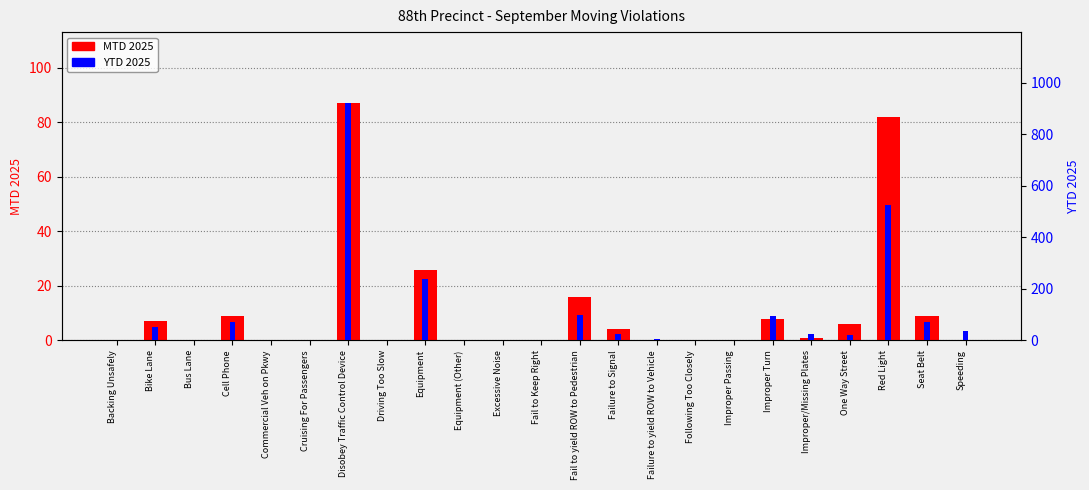

Which category has the highest value in the YTD 2025 series?

Disobey Traffic Control Device